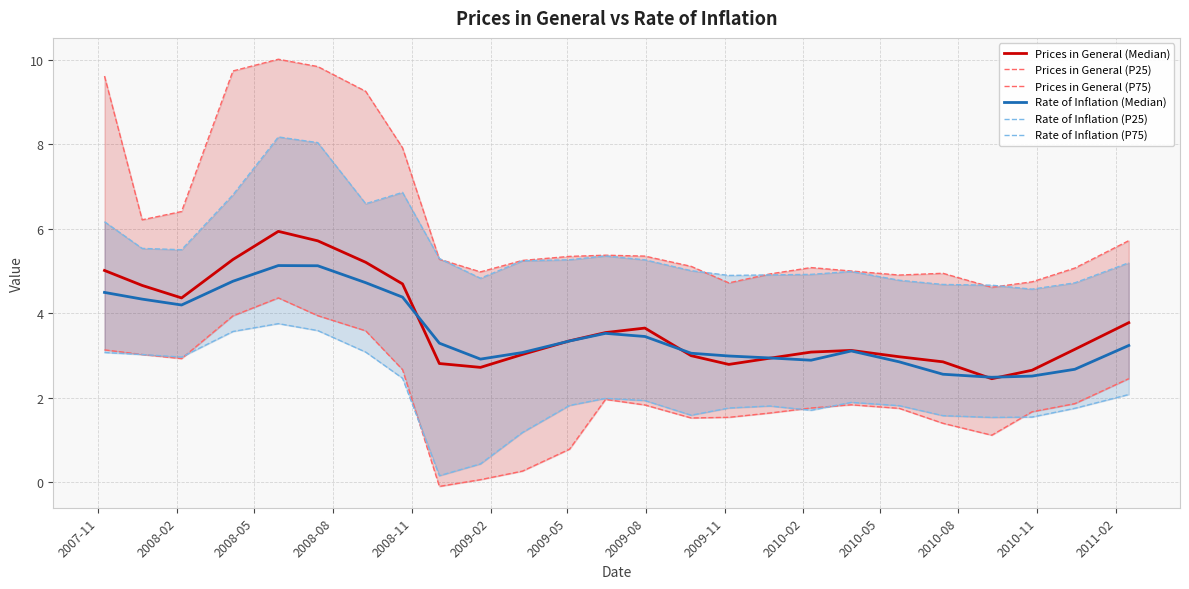

True or false: Prices in General (P25) has more than 0 interior local peaks.

True